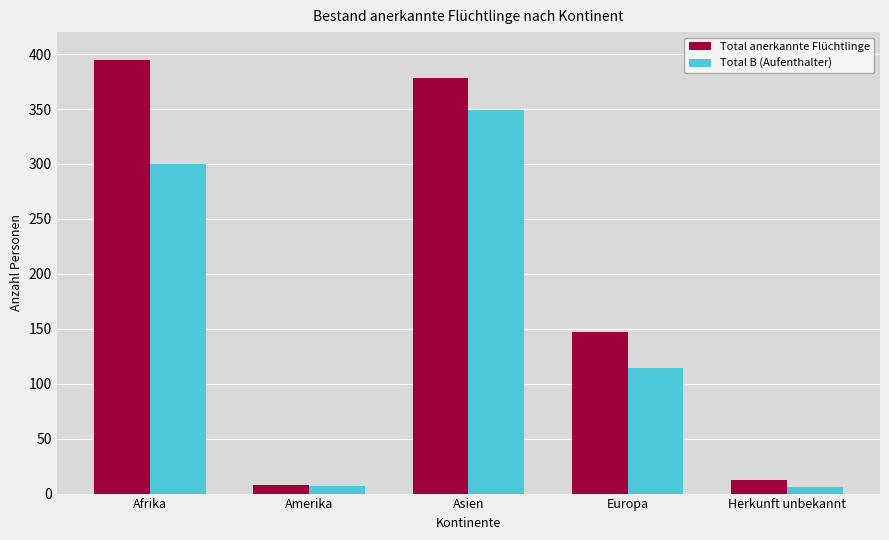

True or false: Total anerkannte Flüchtlinge has a value of 661 at Asien.

False